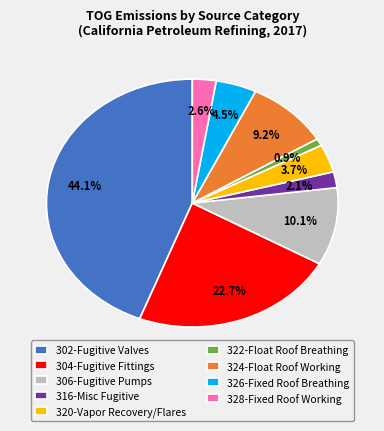

To the nearest percent, what is the average slice percentage?

11%